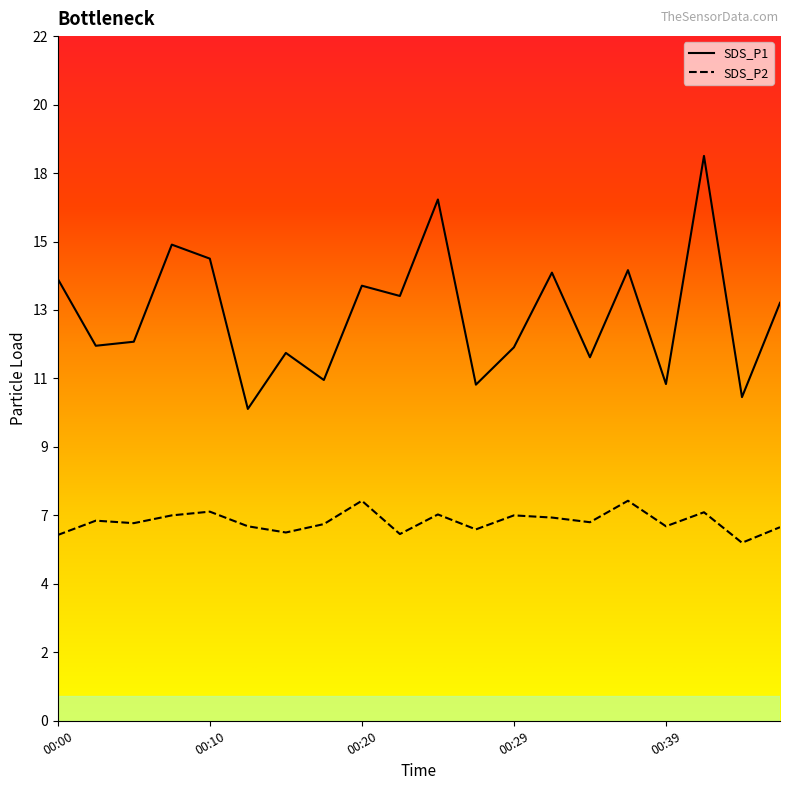

Read the SDS_P2 value at 00:00.

6.0